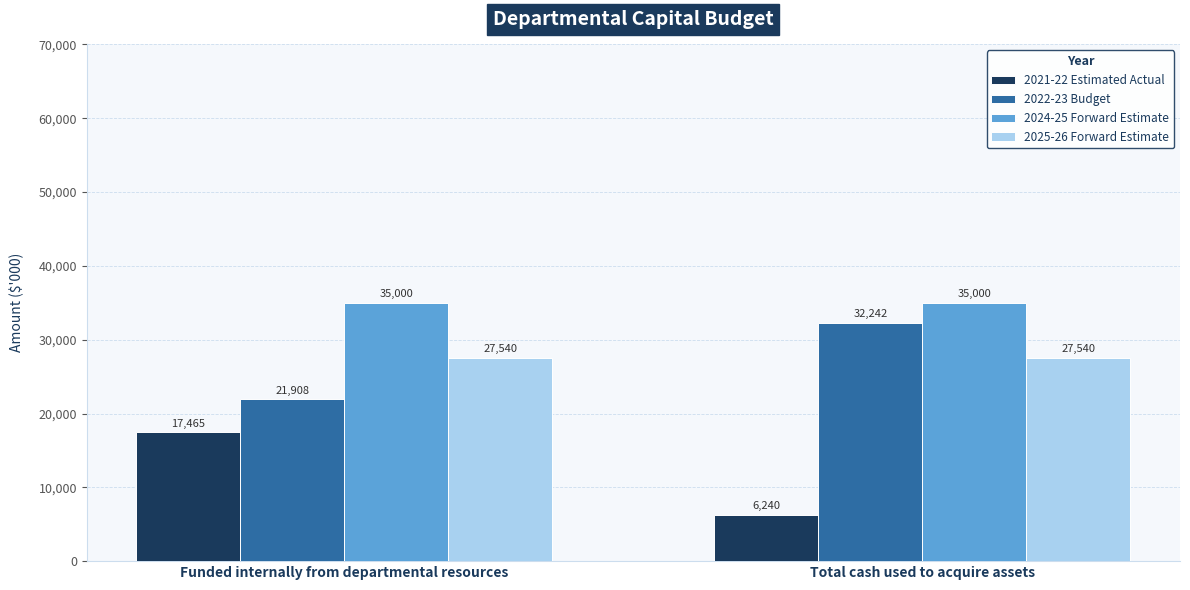

What is the difference between the 2021-22 Estimated Actual values at Funded internally from departmental resources and Total cash used to acquire assets?

11225